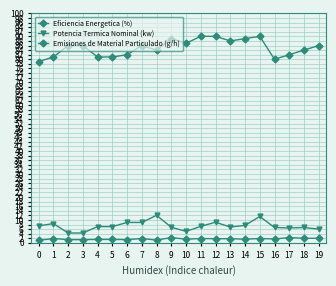

What value does the Emisiones de Material Particulado (g/h) series have at 6?

1.4